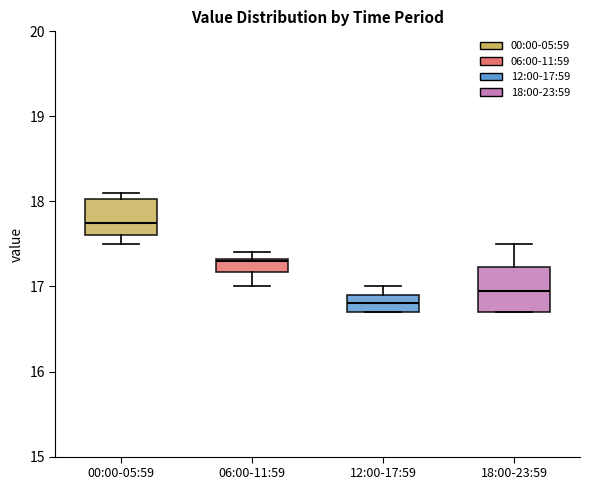

Where is the lower edge of the box for 00:00-05:59 on the y-axis? The values are not printed on the chart, so give them approximately, as read against the axis.

17.6